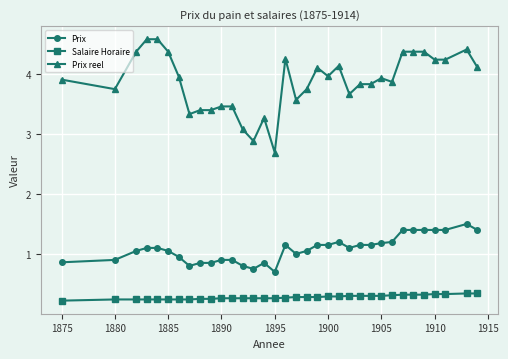

How many data points does each series have?

34